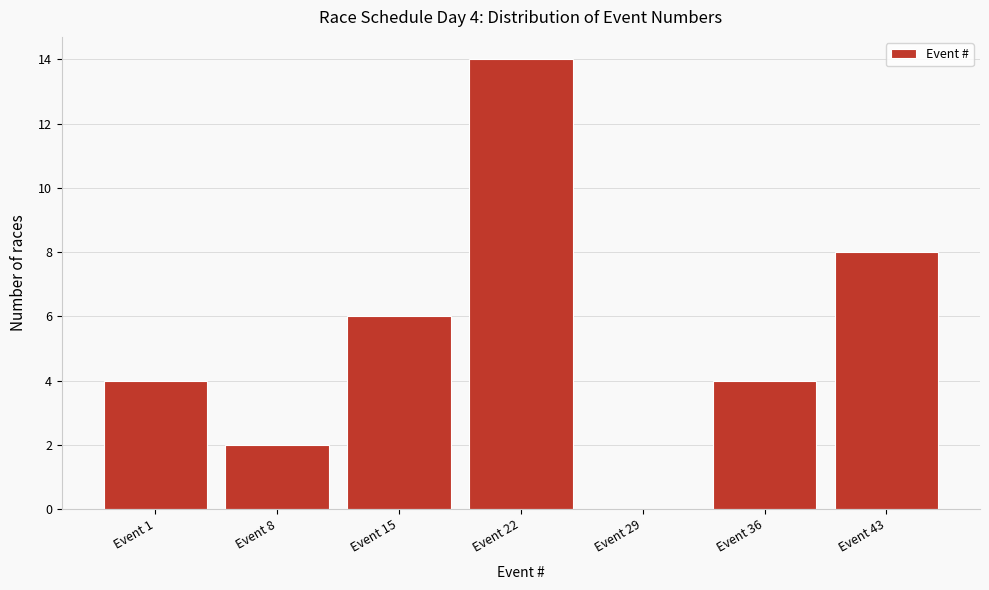

Reading left to right, list all the values displayed in this chart.

Event 1=4	Event 8=2	Event 15=6	Event 22=14	Event 29=0	Event 36=4	Event 43=8